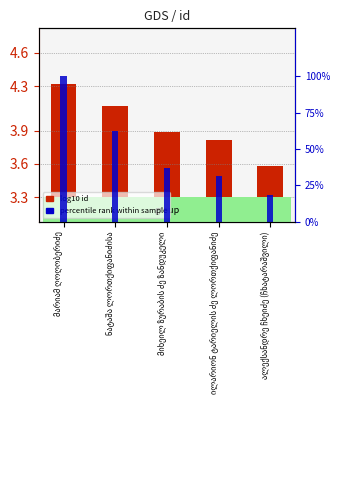

What is the total value across all series at მიხეილ ზურაბის ძე ზანდუკელი?

41.1